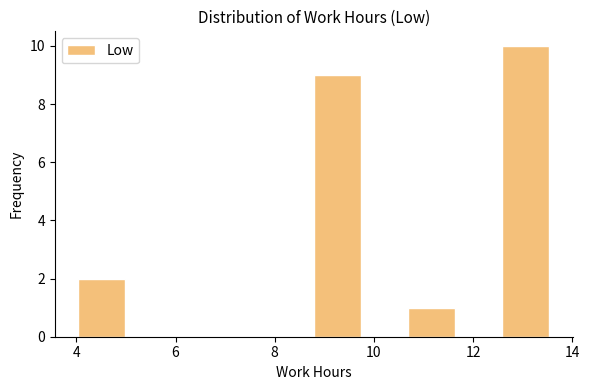

How tall is the bar that spans 4.0 to 5.0 on the x-axis? Neither the bar edges nor the heights are printed on the chart, so give them approximately, as read against the axes.

2